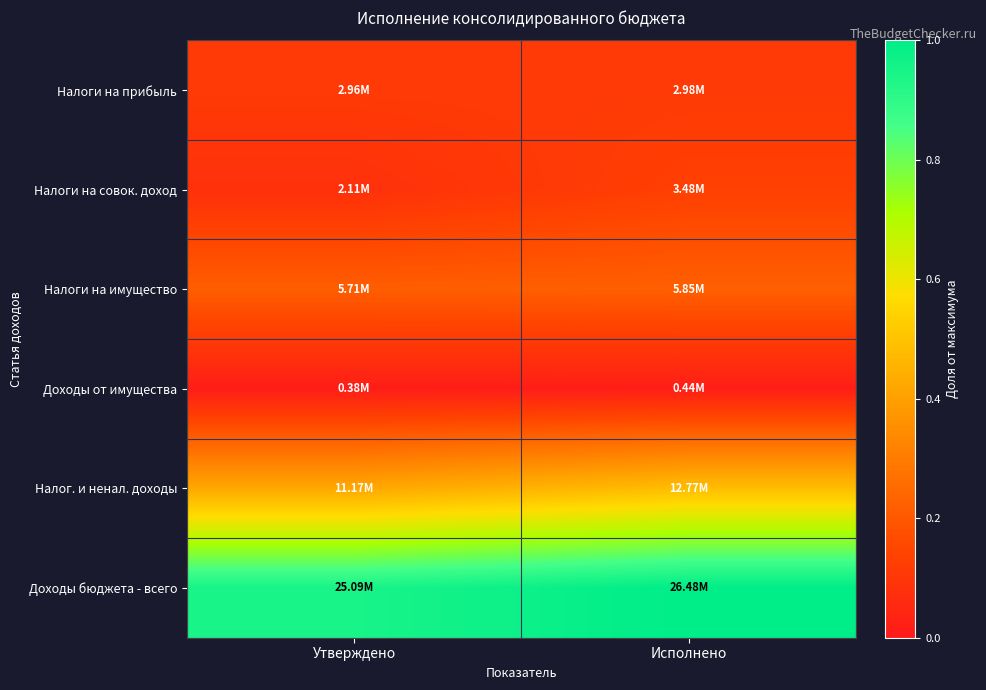

Reading left to right, what are all the values shown in this chart?

Налоги на прибыль: Утверждено=0.1	Исполнено=0.1
Налоги на совок. доход: Утверждено=0.1	Исполнено=0.1
Налоги на имущество: Утверждено=0.2	Исполнено=0.2
Доходы от имущества: Утверждено=0.0	Исполнено=0.0
Налог. и ненал. доходы: Утверждено=0.4	Исполнено=0.5
Доходы бюджета - всего: Утверждено=0.9	Исполнено=1.0